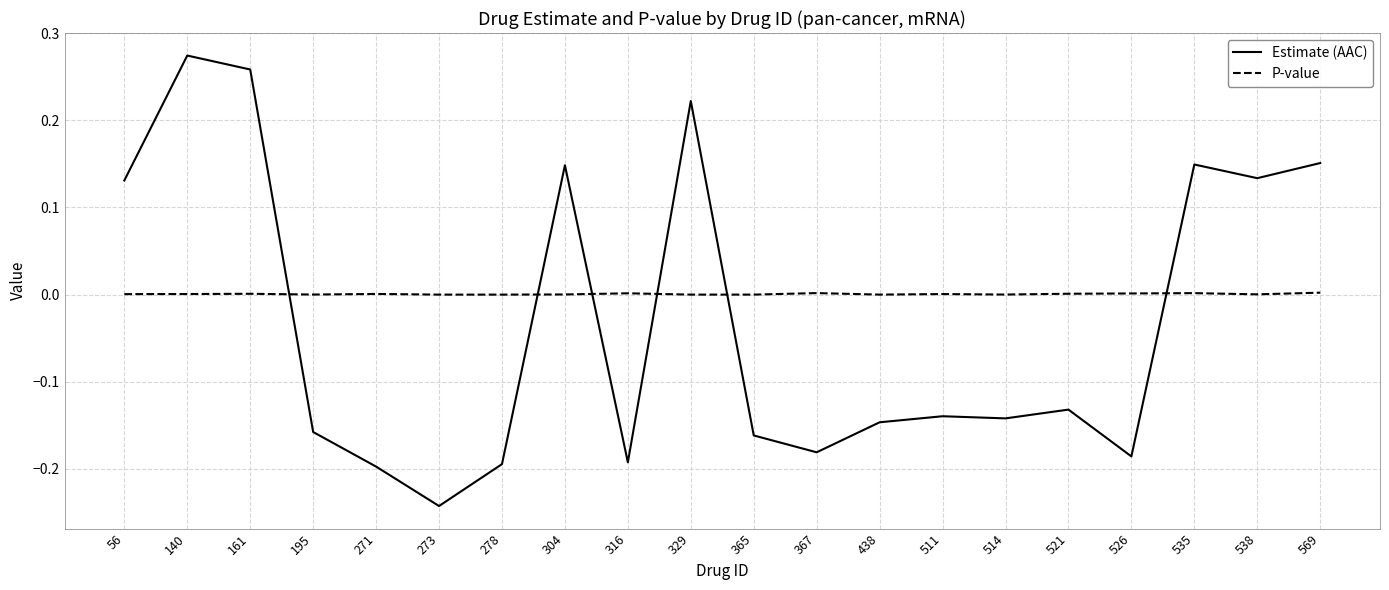

Does the chart display data point markers on the line(s)?

No